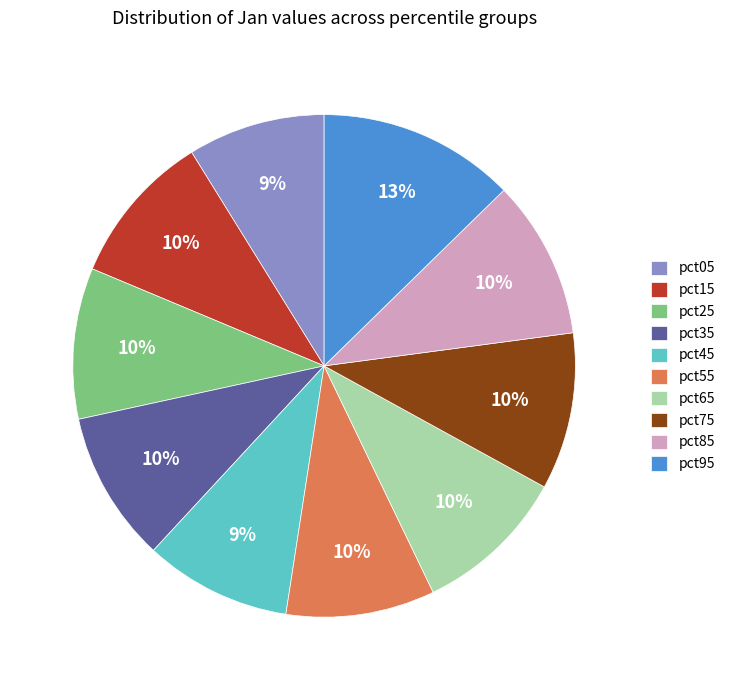

The pct35 slice represents 24% of the pie. True or false?

False